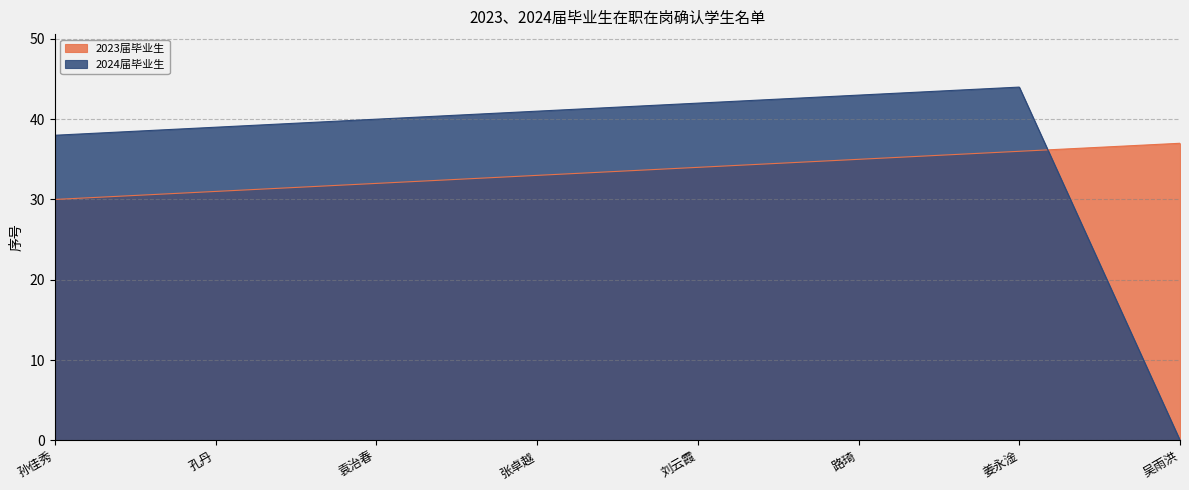

What is the difference between the maximum and second lowest values in the 2023届毕业生 series?

6